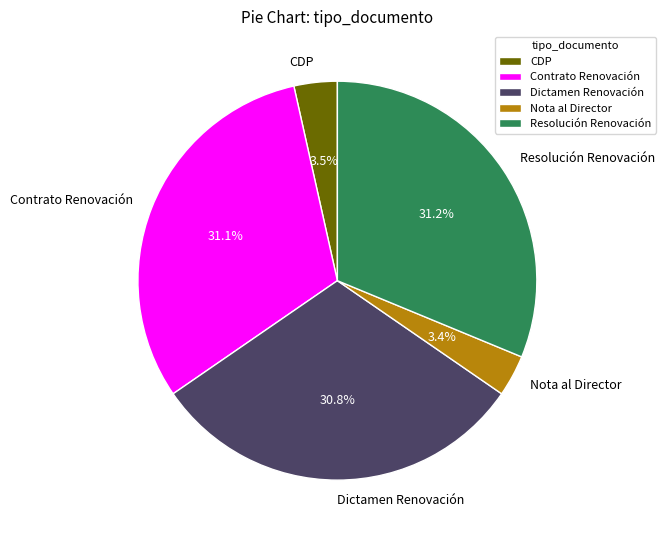

To the nearest percent, what percentage of the pie is Nota al Director?

3%